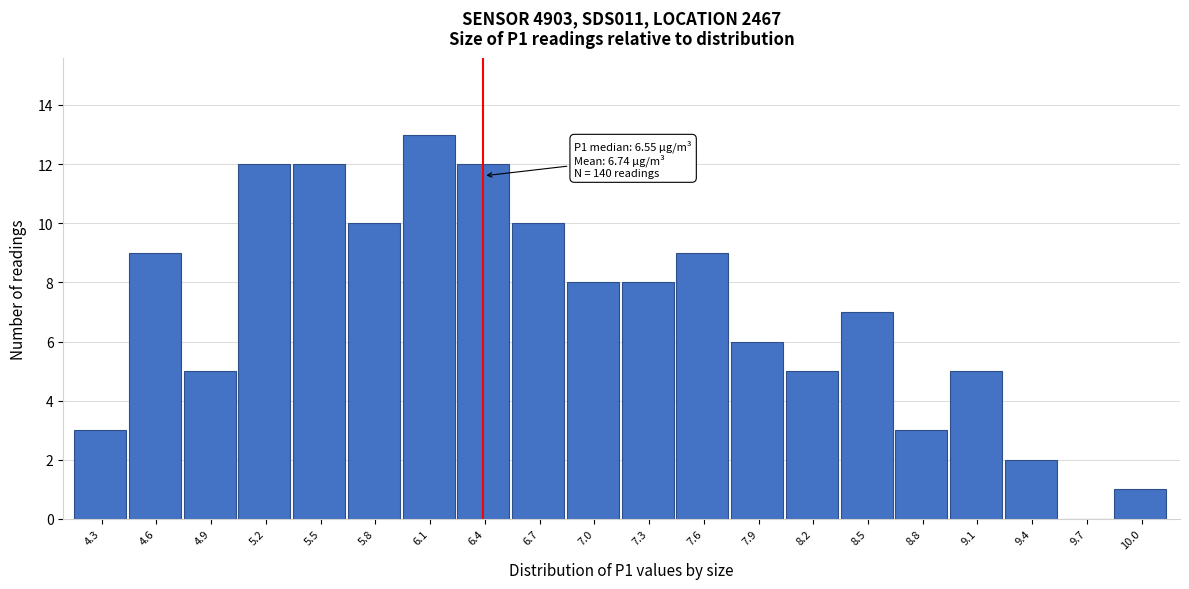

Reading left to right, what are all the values shown in this chart?

4.3=3	4.6=9	4.9=5	5.2=12	5.5=12	5.8=10	6.1=13	6.4=12	6.7=10	7.0=8	7.3=8	7.6=9	7.9=6	8.2=5	8.5=7	8.8=3	9.1=5	9.4=2	9.7=0	10.0=1